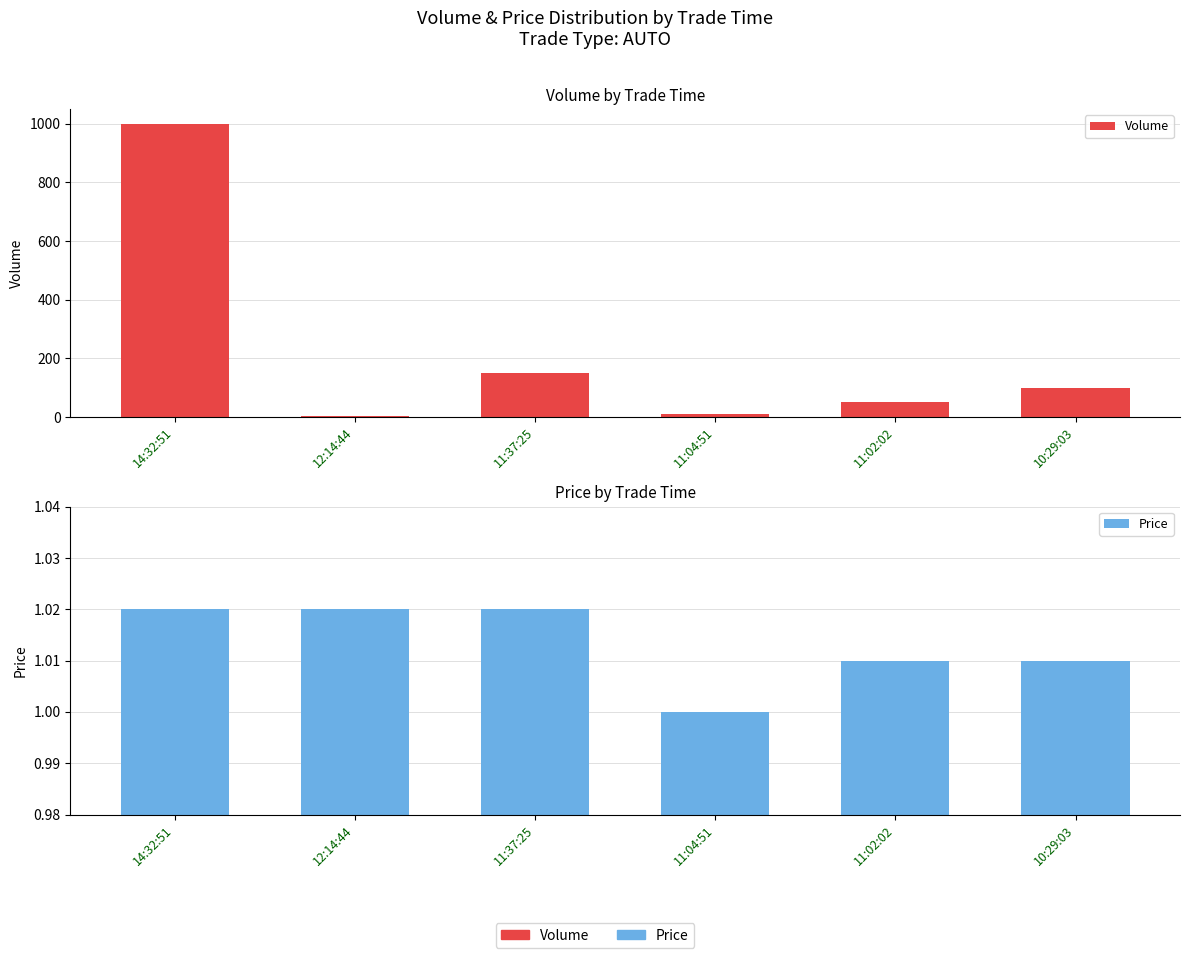

Where is Volume nearest to the value 501?

11:37:25